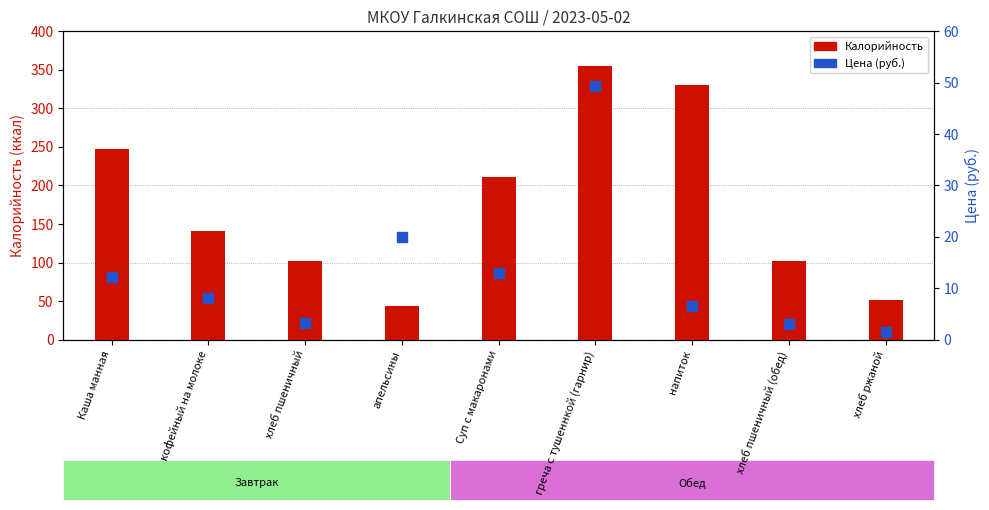

What are all the series names shown in the legend?

Калорийность, Цена (руб.)